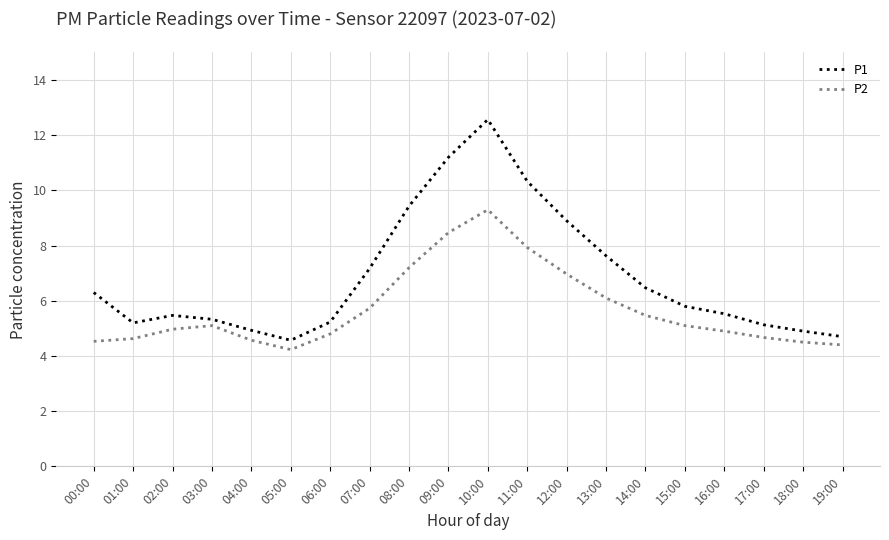

What is the difference between the P2 values at 17:00 and 09:00?

3.8